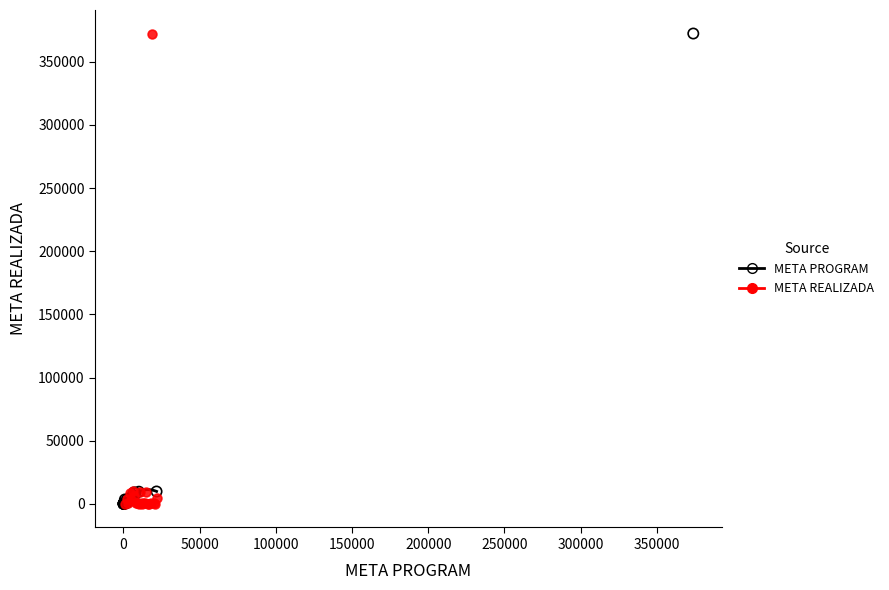

What are all the series names shown in the legend?

META PROGRAM, META REALIZADA